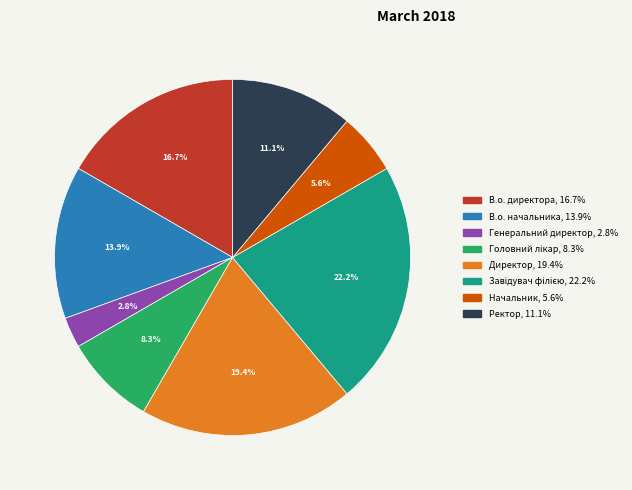

Is it true that В.о. начальника is 4% of the pie?

False